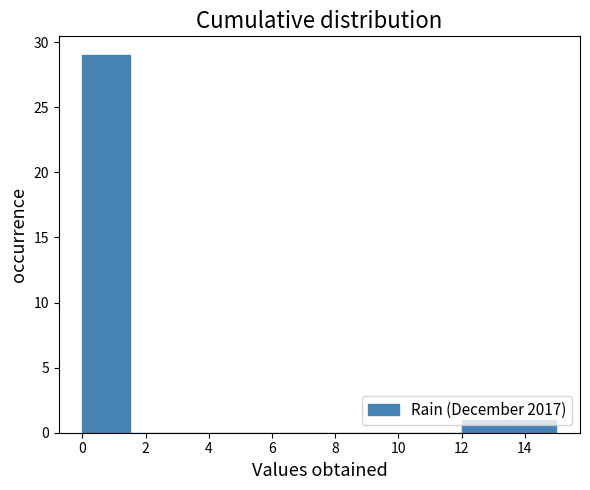

Reading left to right, transcribe this chart: for each bar, give the range it covers on the x-axis and its height. Neither the bar edges nor the heights are printed on the chart, so give them approximately, as read against the axes.

0.0 to 1.5: 29
1.5 to 3.0: 0
3.0 to 4.5: 0
4.5 to 6.0: 0
6.0 to 7.5: 0
7.5 to 9.0: 0
9.0 to 10.5: 0
10.5 to 12.0: 0
12.0 to 13.5: 1
13.5 to 15.0: 1